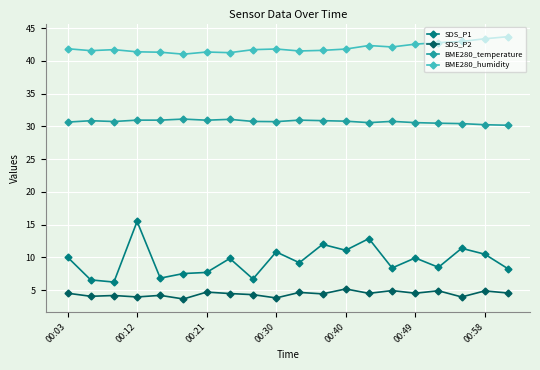

What is the value of the SDS_P2 point at the 13th from the left?

5.2